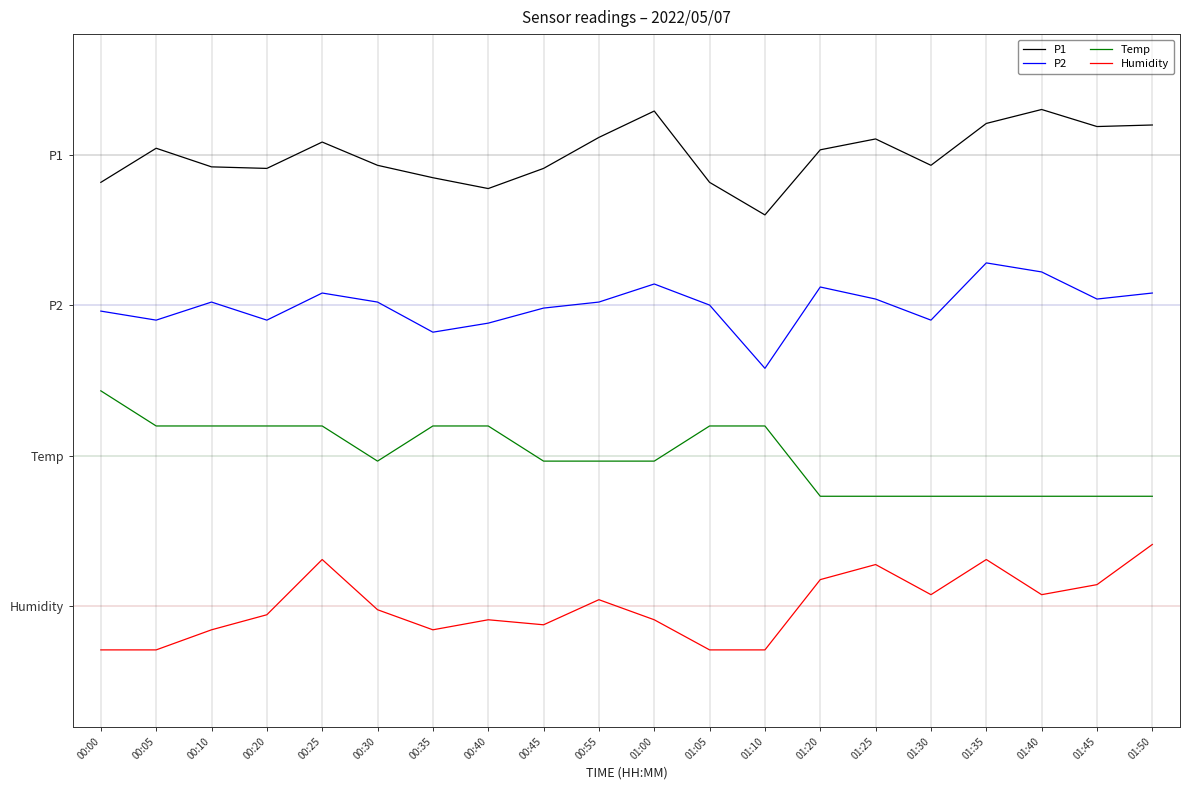

Which label corresponds to the largest value in the chart?

01:40